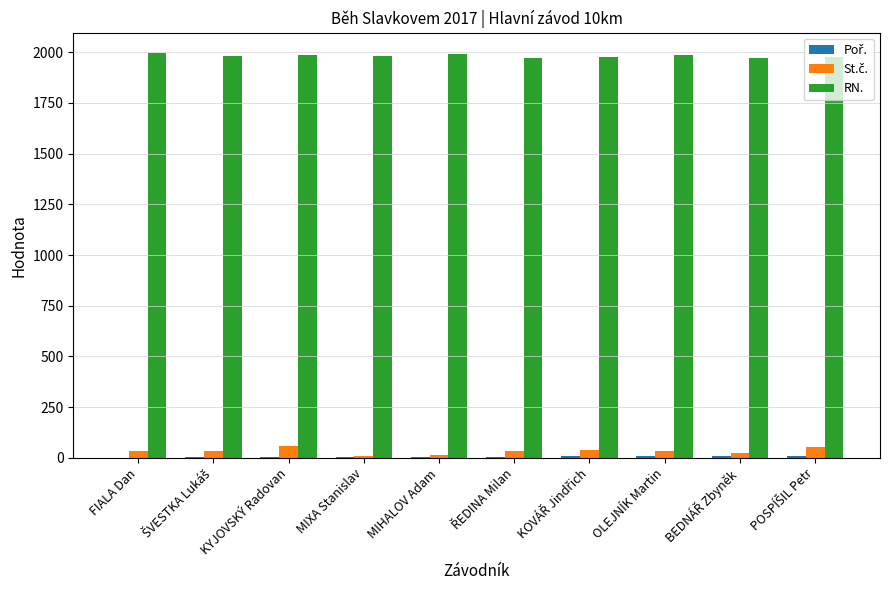

Which series has the largest total across all categories?

RN.